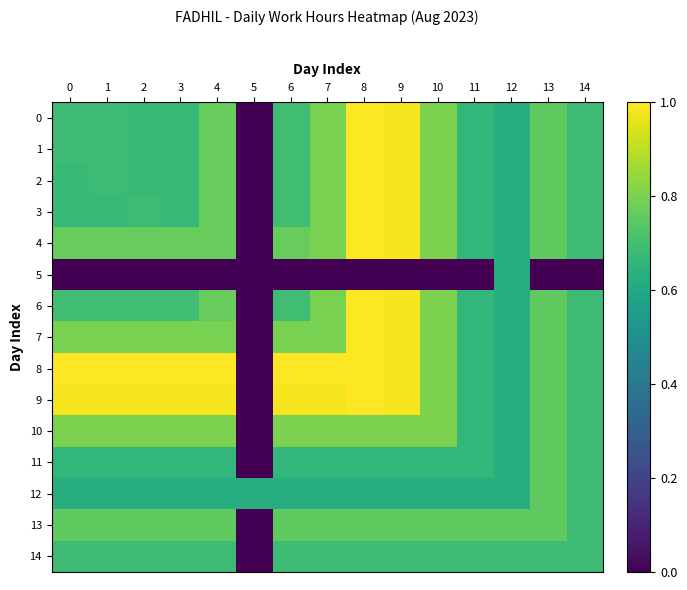

What is the total value across all series at 7?

11.1